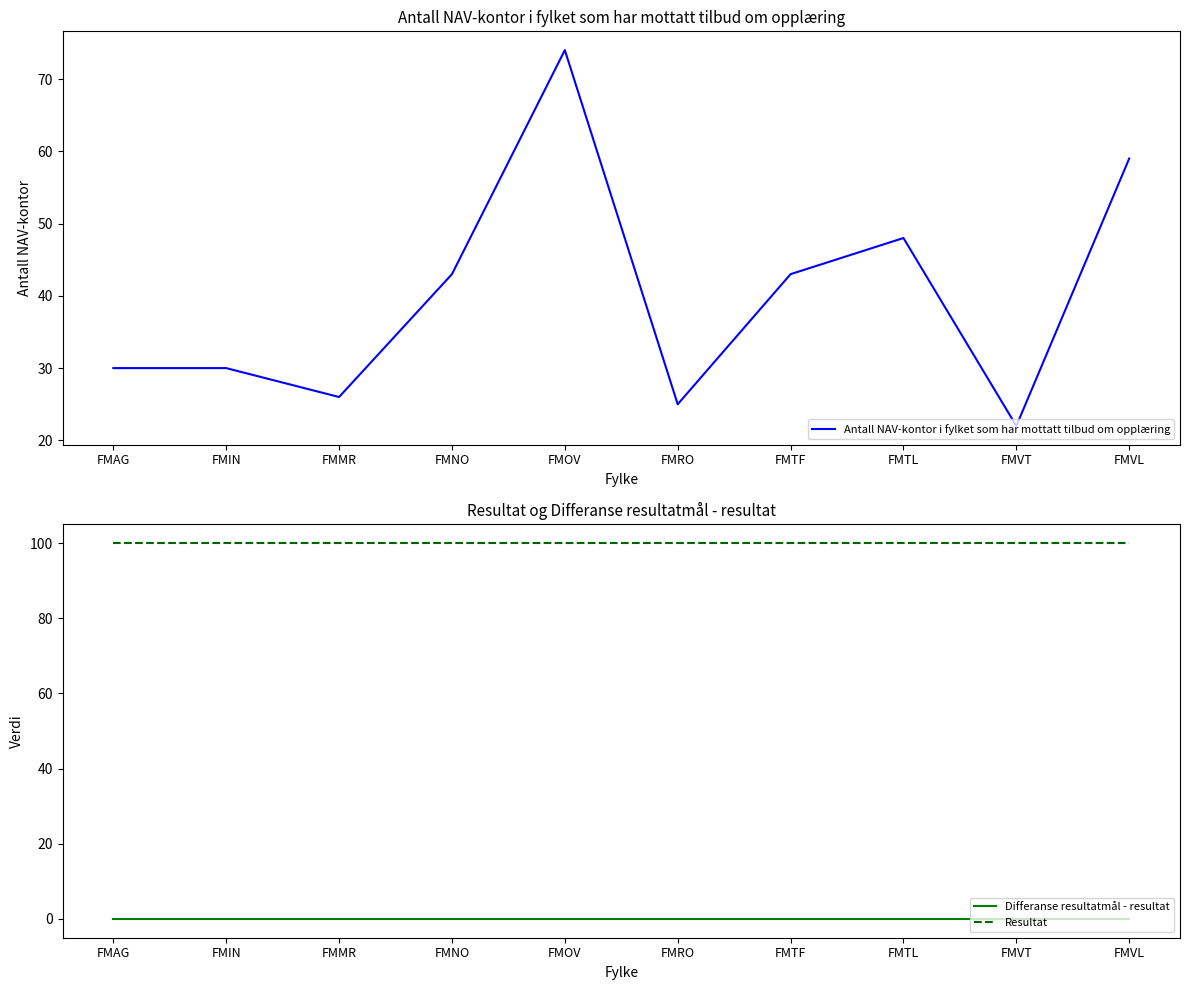

Which series has the largest range (max minus min)?

Antall NAV-kontor i fylket som har mottatt tilbud om opplæring